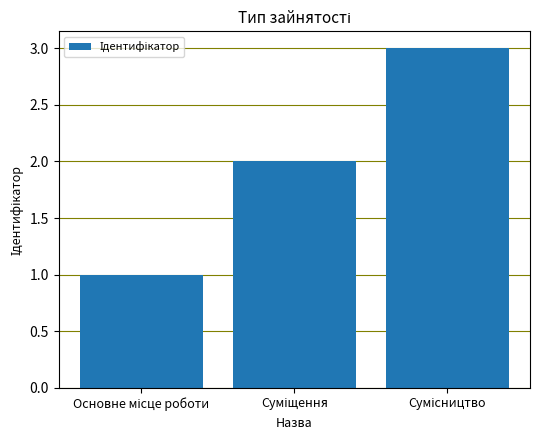

What is the maximum value shown in the chart?

3